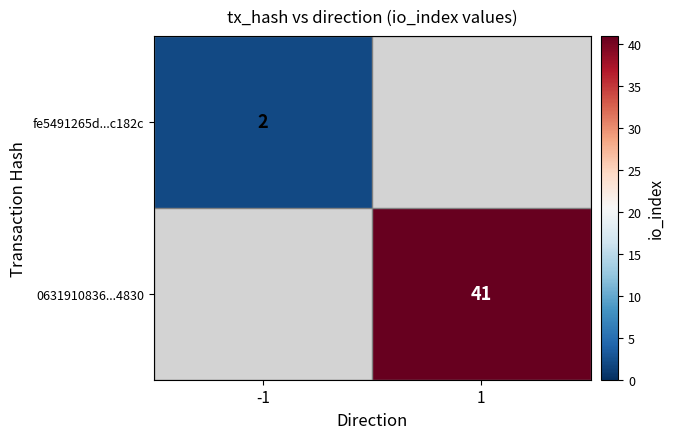

Is it true that fe5491265d...c182c equals 2 at -1?

True